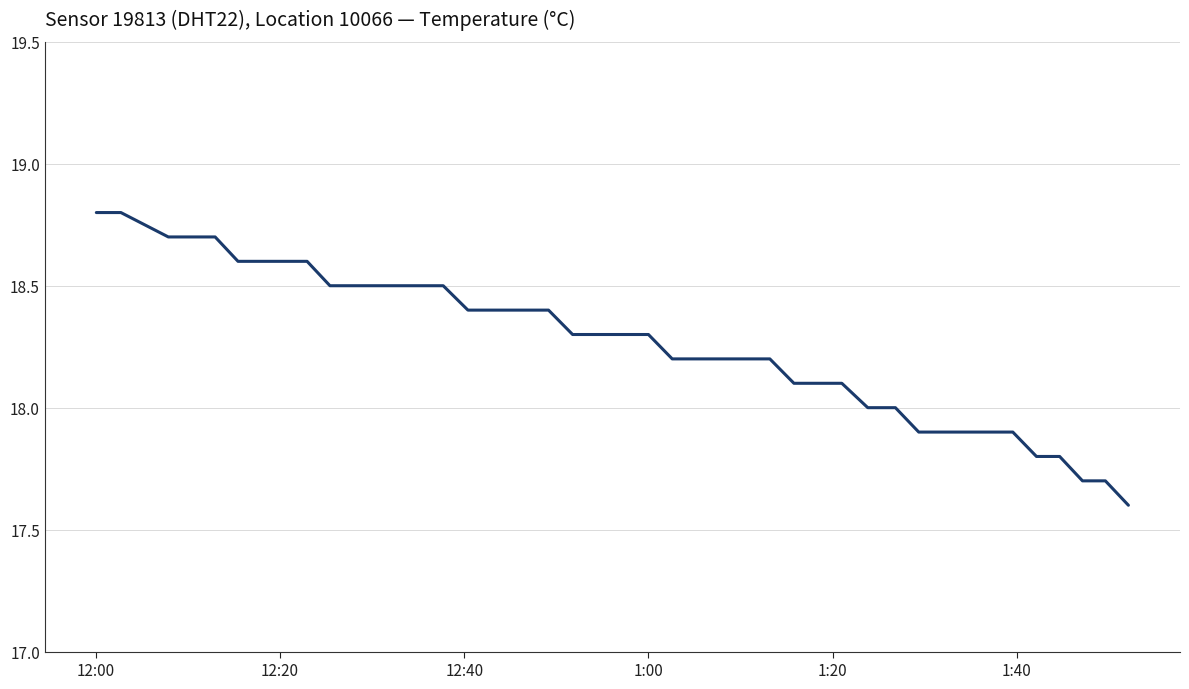

What is the minimum value shown in the chart?

17.6